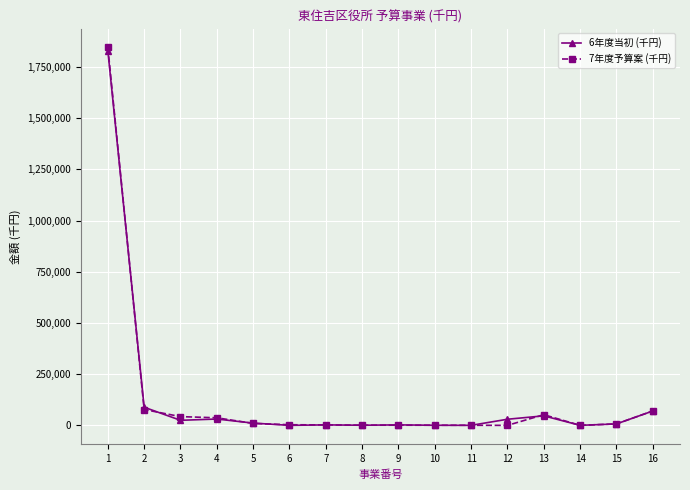

Does the chart have visible grid lines?

Yes